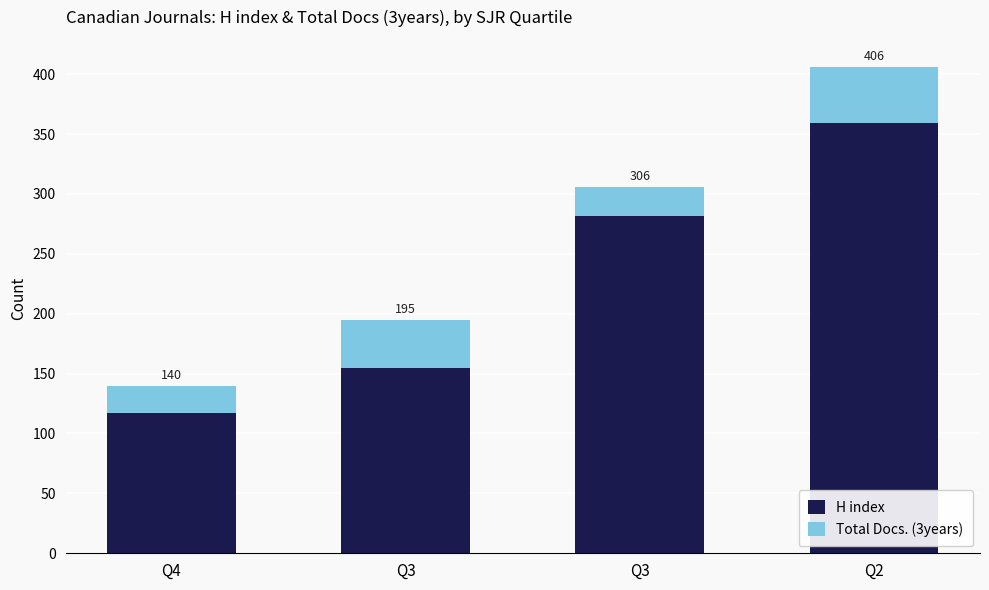

What are all the series names shown in the legend?

H index, Total Docs. (3years)